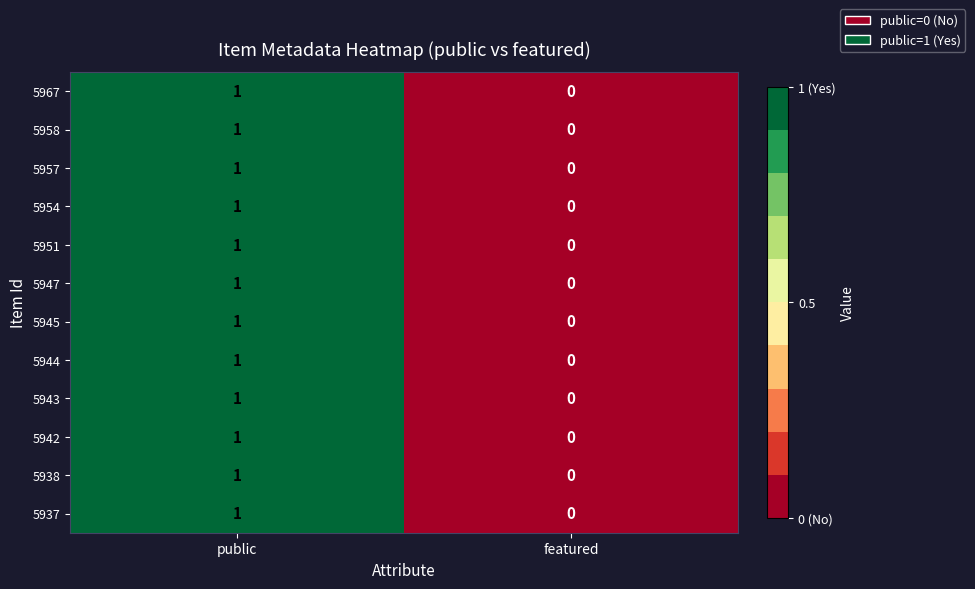

Rank the categories by 5954 value from highest to lowest.

public, featured